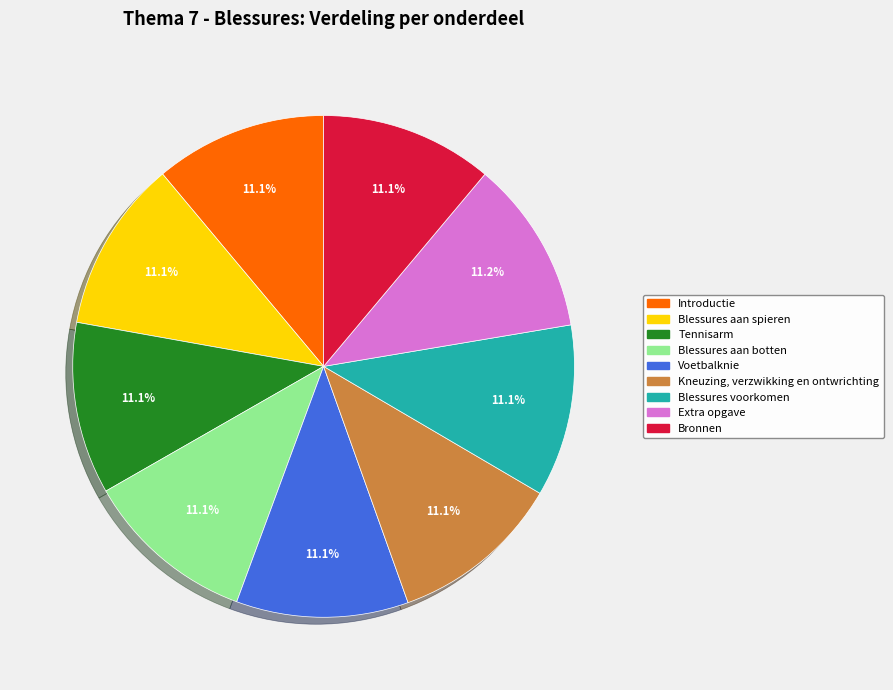

Count the number of slices in the pie.

9